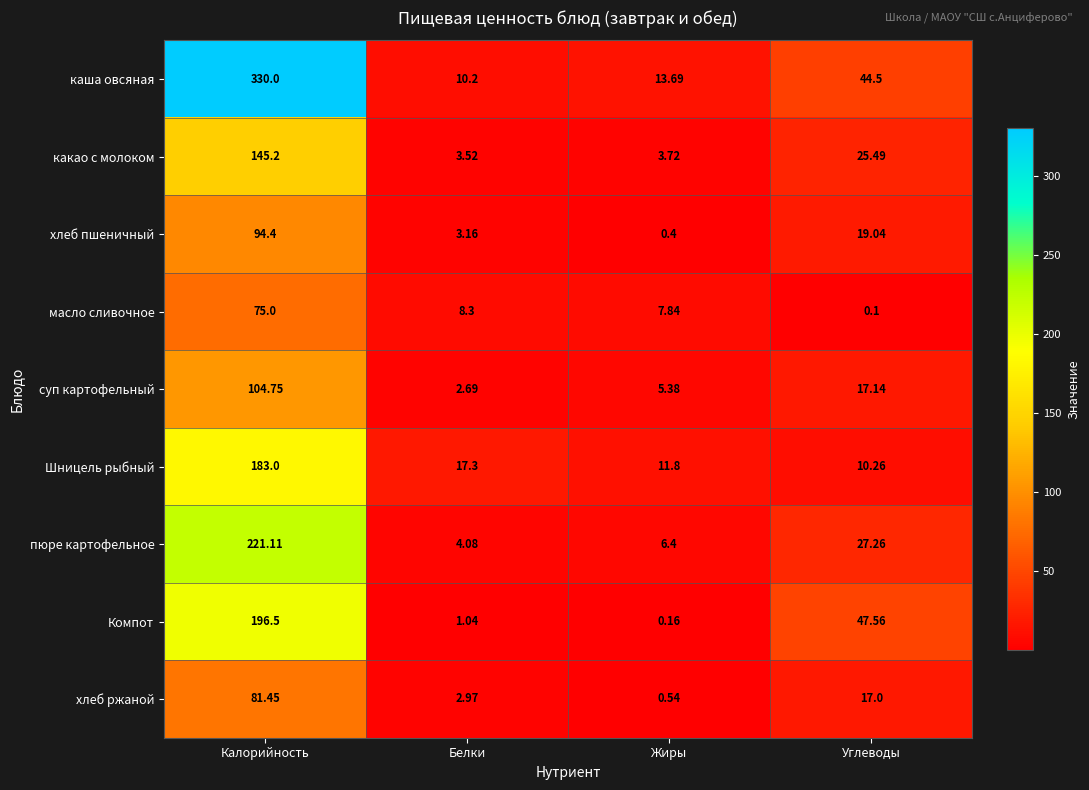

How many values in the Шницель рыбный series are below 17?

2